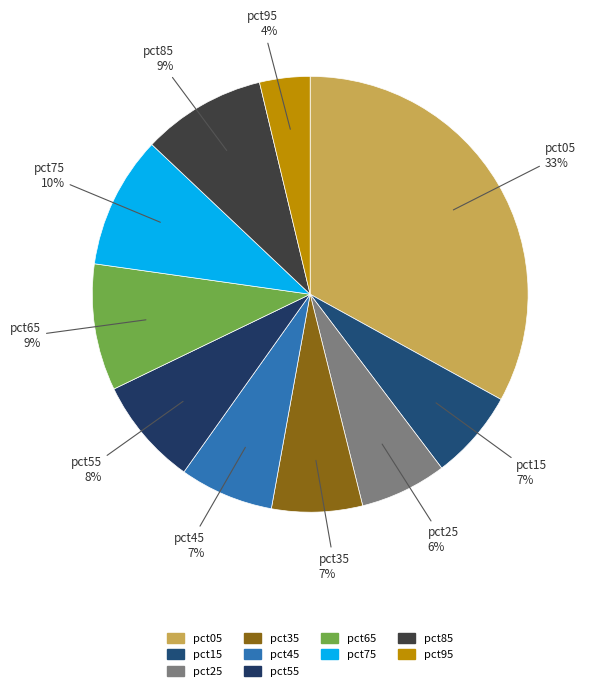

Between pct55 and pct35, which is larger?

pct55